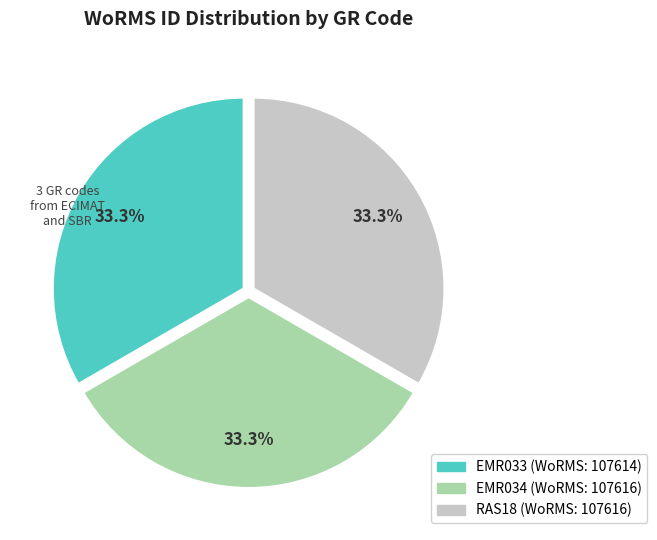

To the nearest percent, what is the average slice percentage?

33%